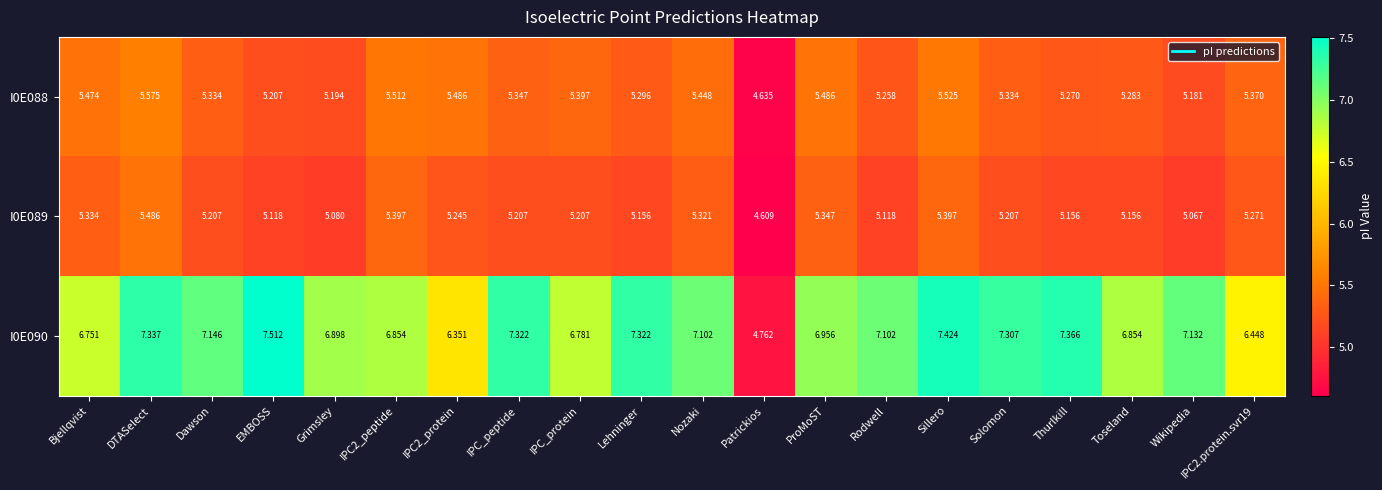

Is the value of I0E088 at EMBOSS greater than the value of I0E090 at Dawson?

No